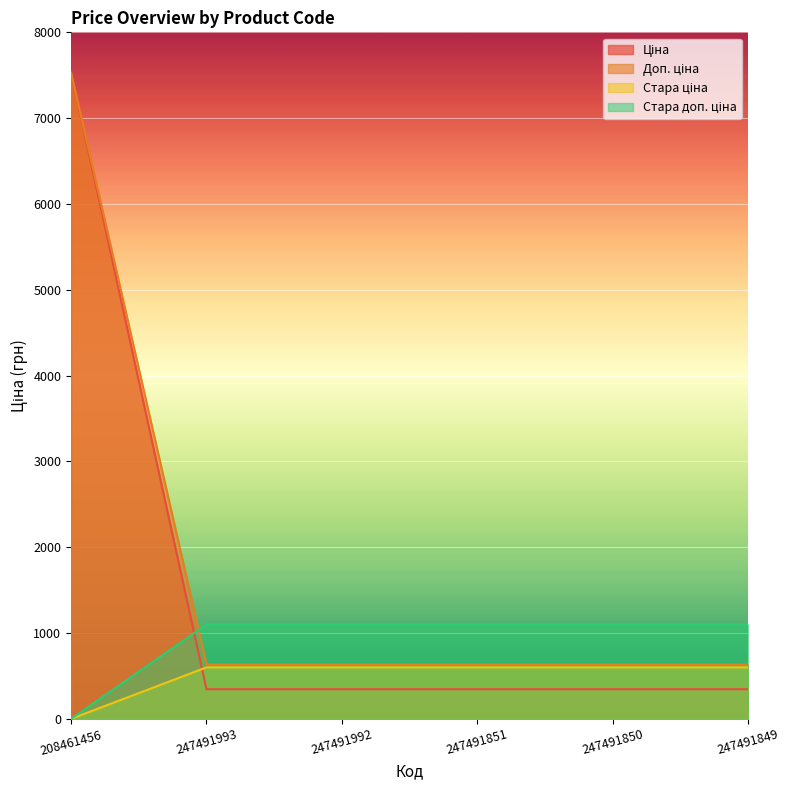

What value does the Доп. ціна series have at 247491851?

599.9